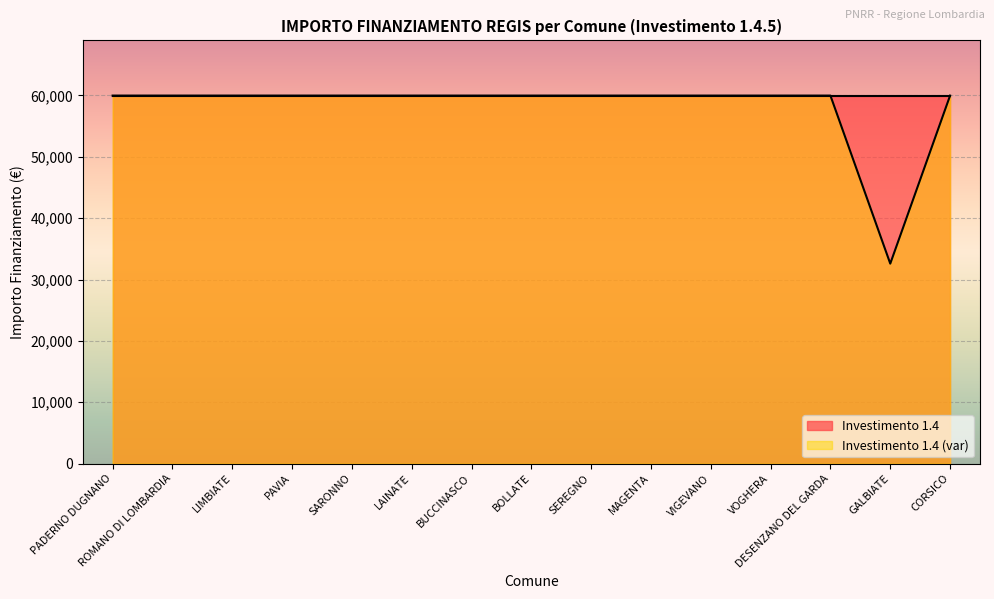

What position from the left is PAVIA?

4